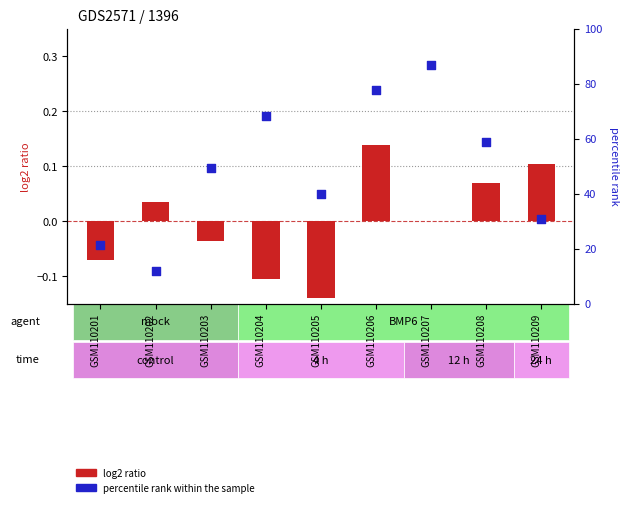

Which series contains the highest Y value?

percentile rank within the sample